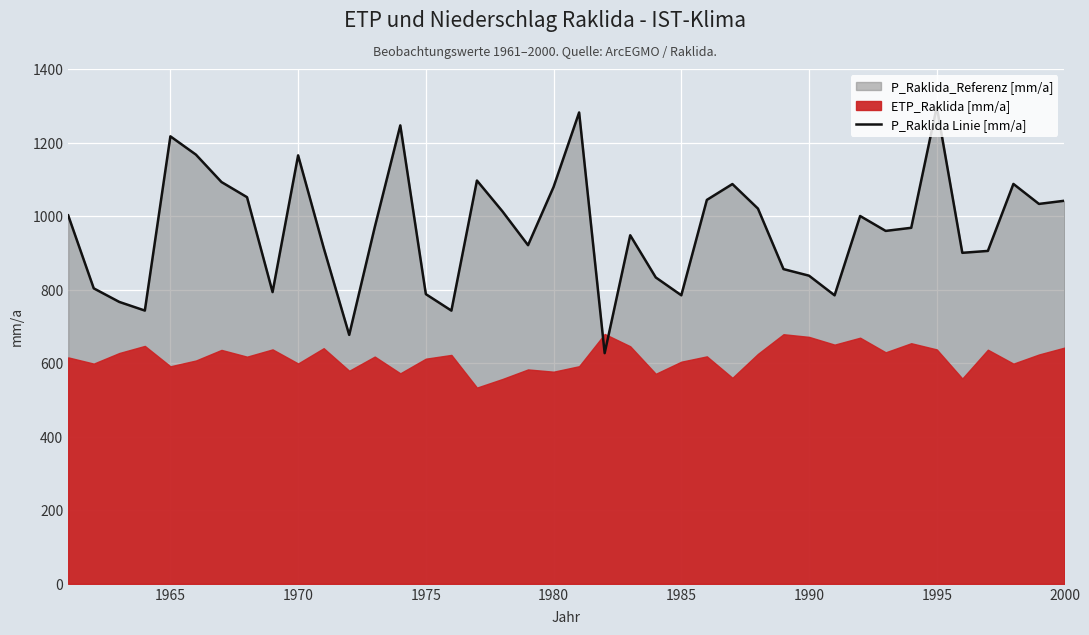

True or false: P_Raklida Linie [mm/a] has a value of 1216.9 at 1965.

True